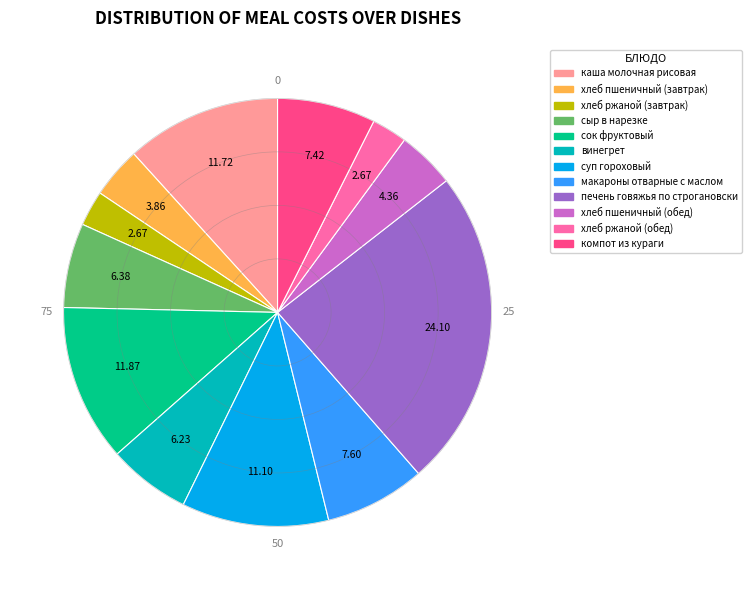

Does хлеб пшеничный (обед) account for over 50% of the chart?

No